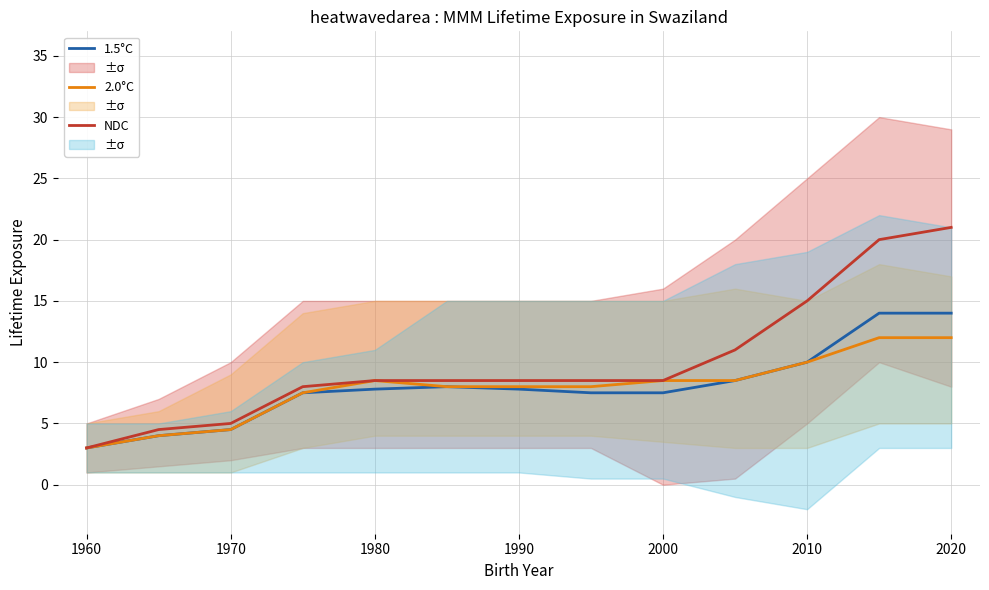

Is it true that 2.0°C equals 4.5 at 1970?

True